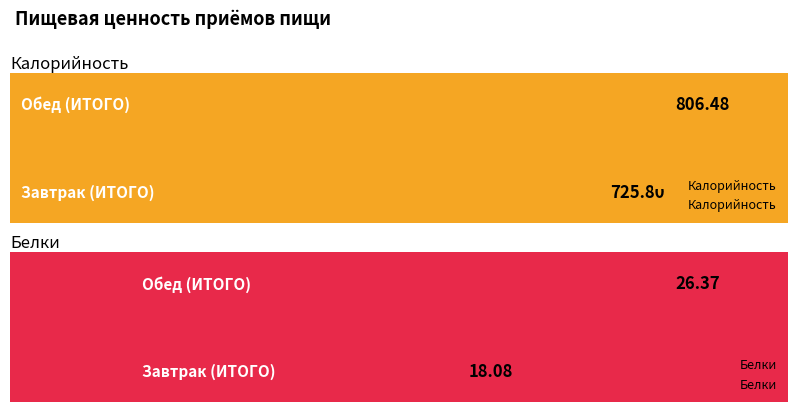

How many values in the Калорийность series exceed 806?

1